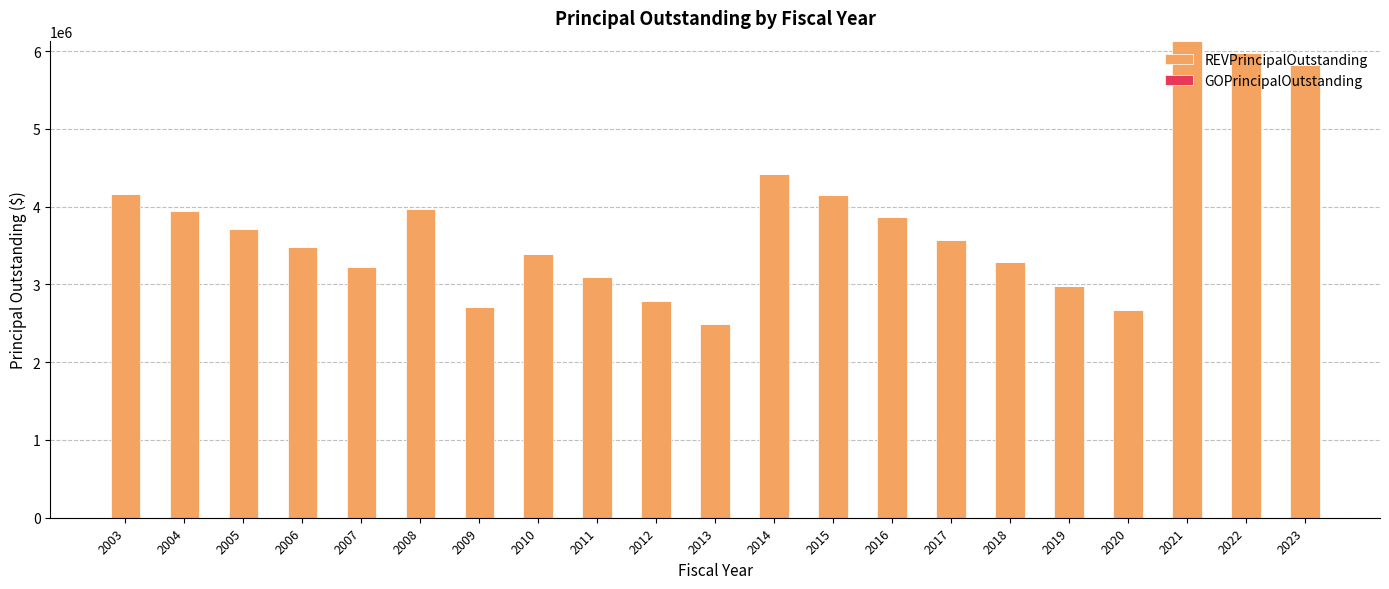

Between 2022 and 2009, which is larger?

2022